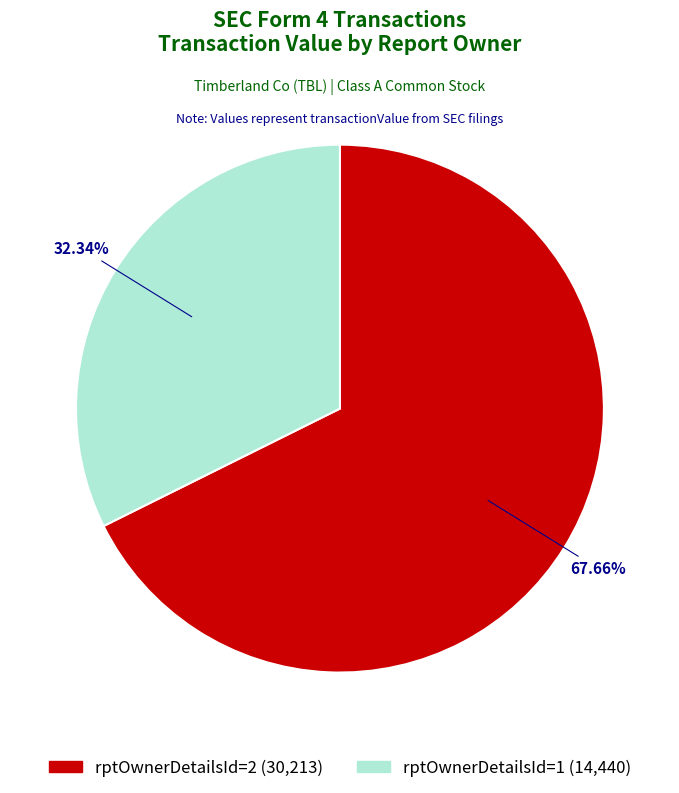

Between rptOwnerDetailsId=1 (14,440) and rptOwnerDetailsId=2 (30,213), which is larger?

rptOwnerDetailsId=2 (30,213)